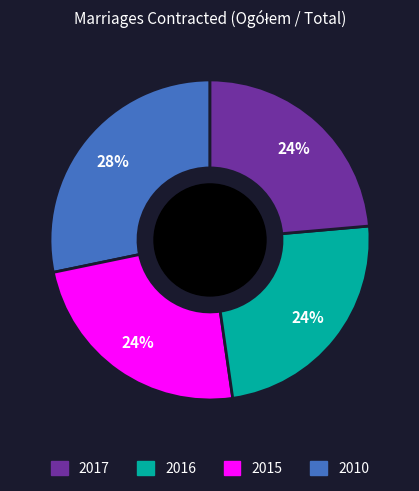

To the nearest percent, what is the average slice percentage?

25%